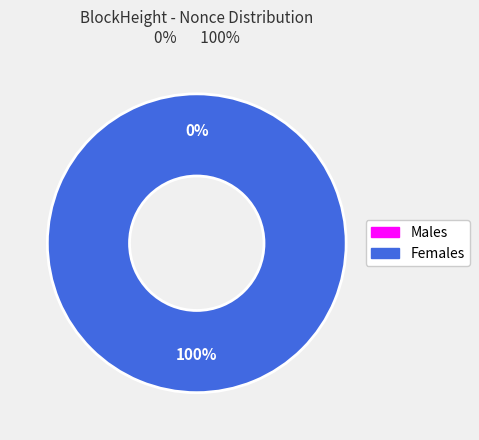

Which slice represents more than half of the pie?

355664